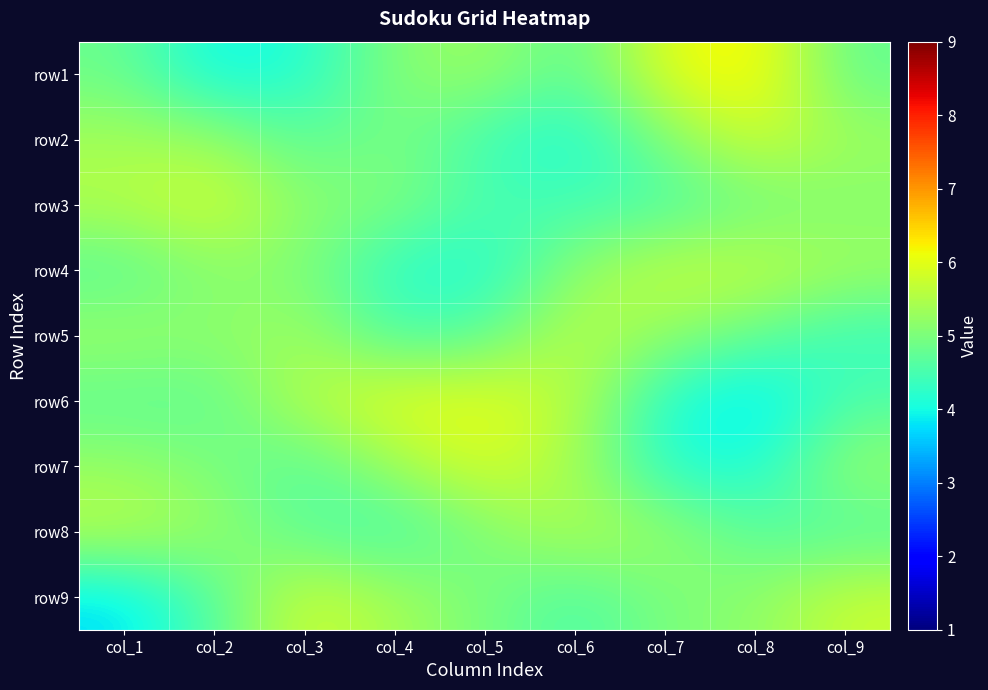

Which has a higher value, col_9 or col_3?

col_9